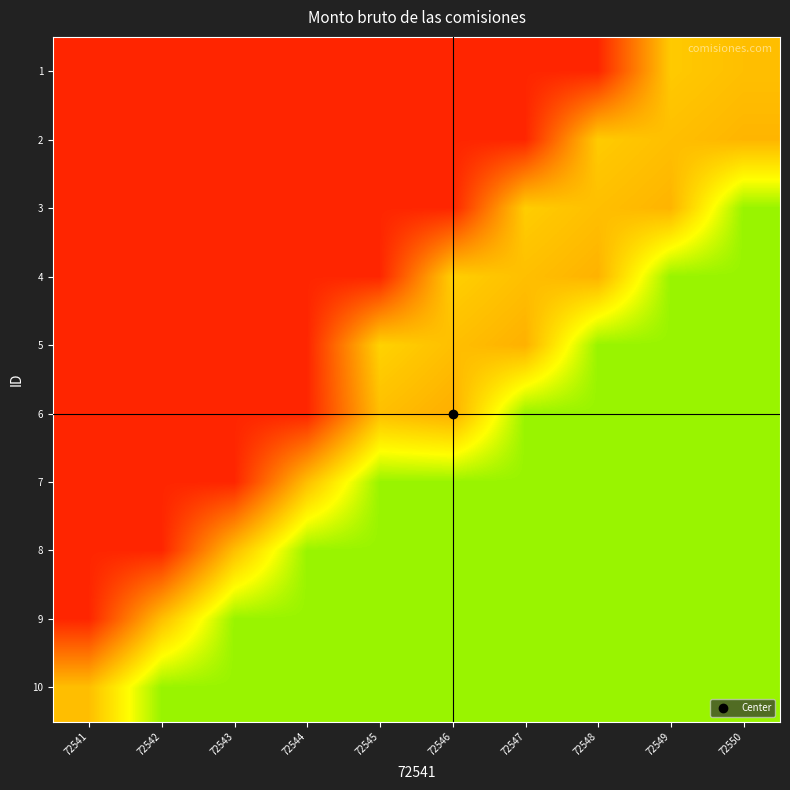

Which has a higher value, 72547 or 72545?

72547